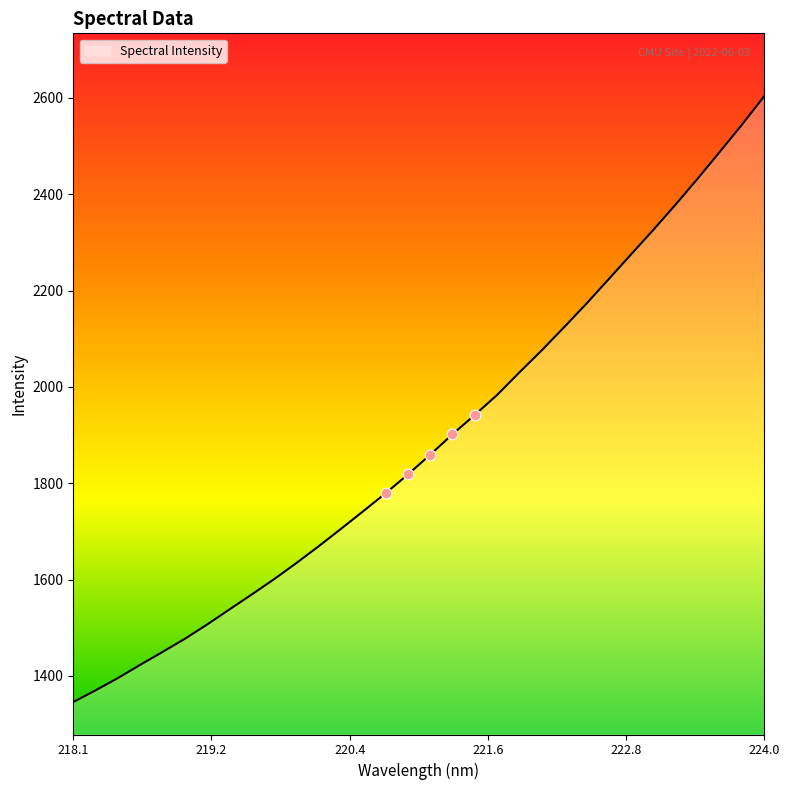

What is the greatest value displayed?

2603.8